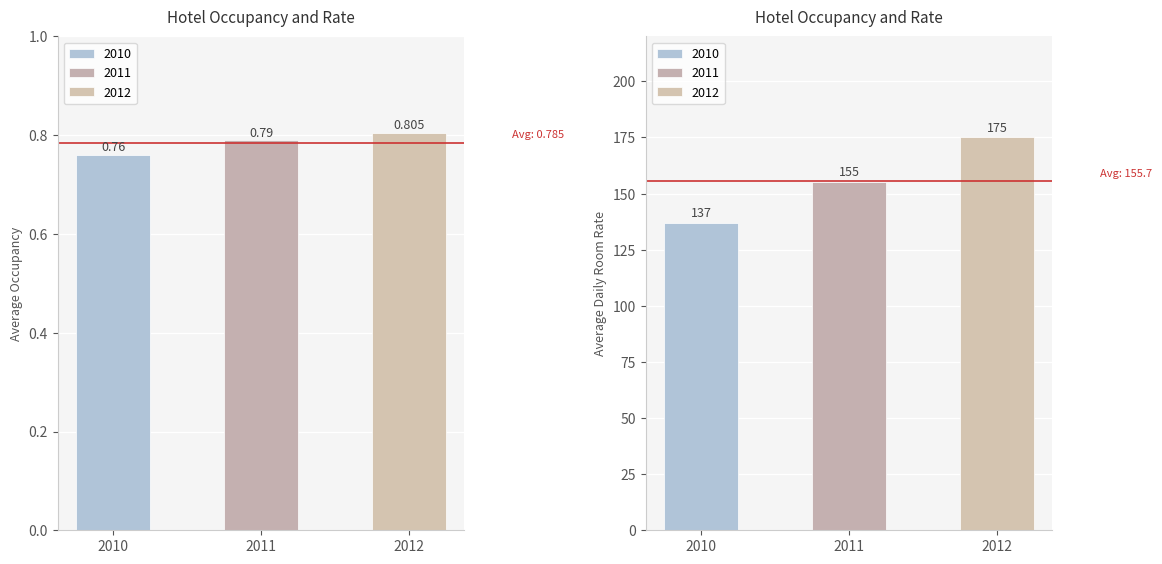

What is the sum of all 2010 values?

137.8